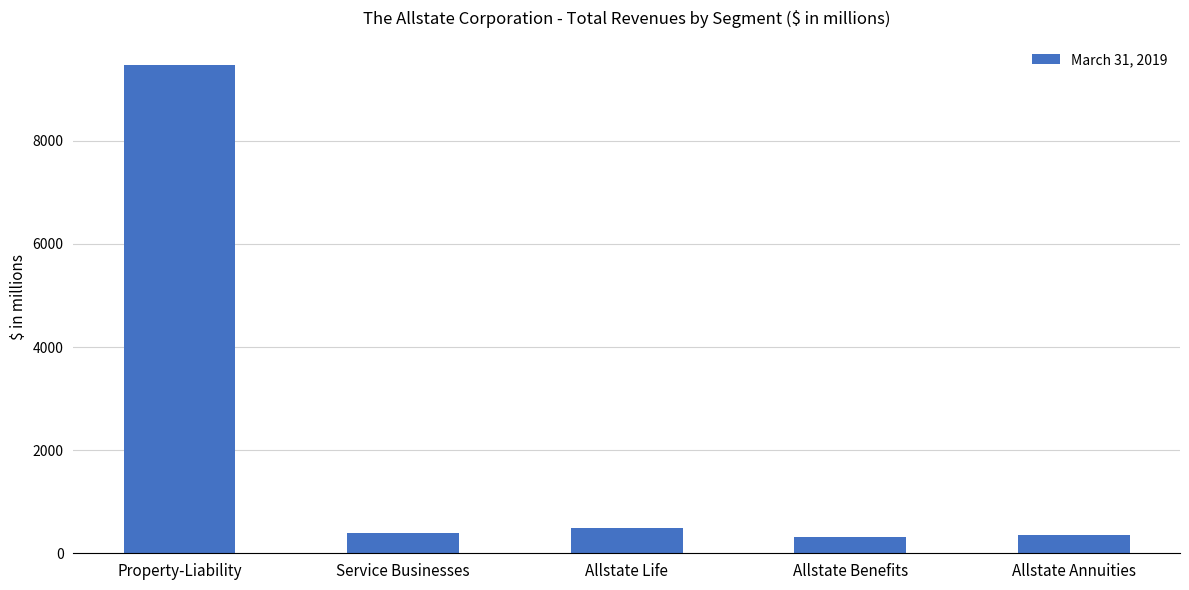

What is the average value?

2202